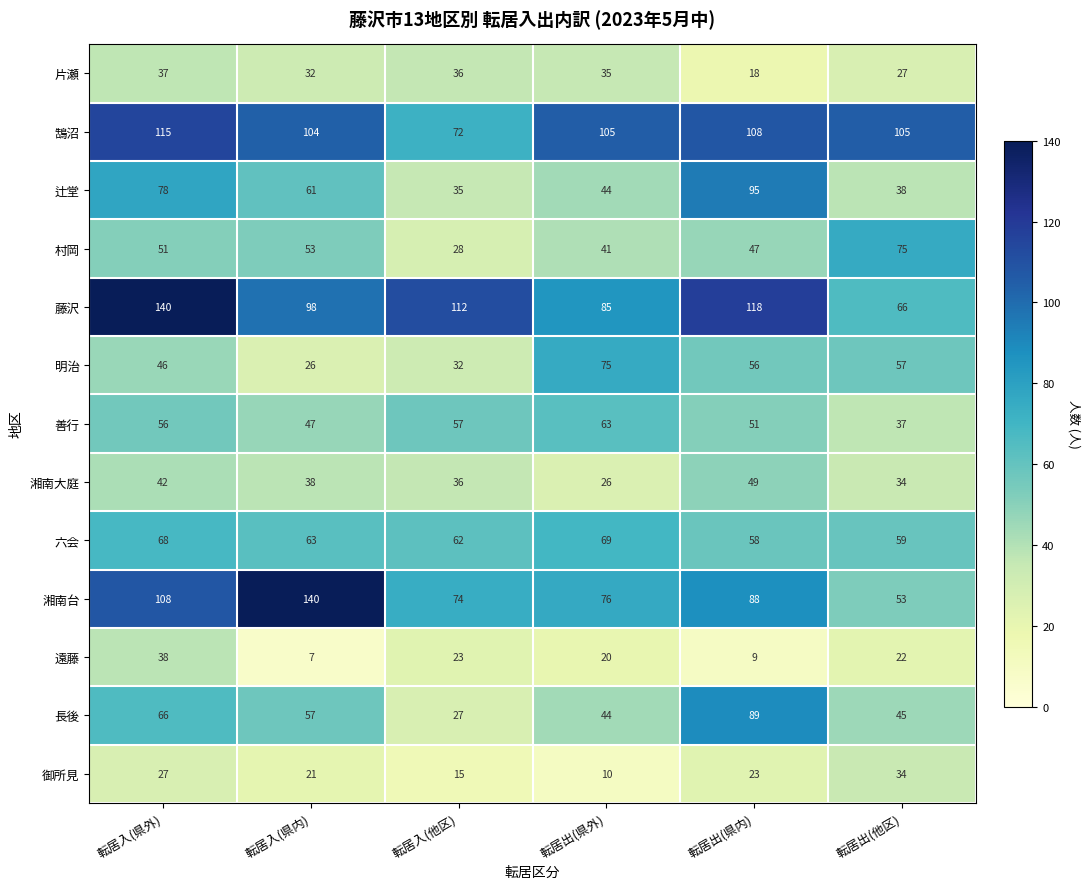

Which series changed the most between 転居入(他区) and 転居出(県外)?

明治